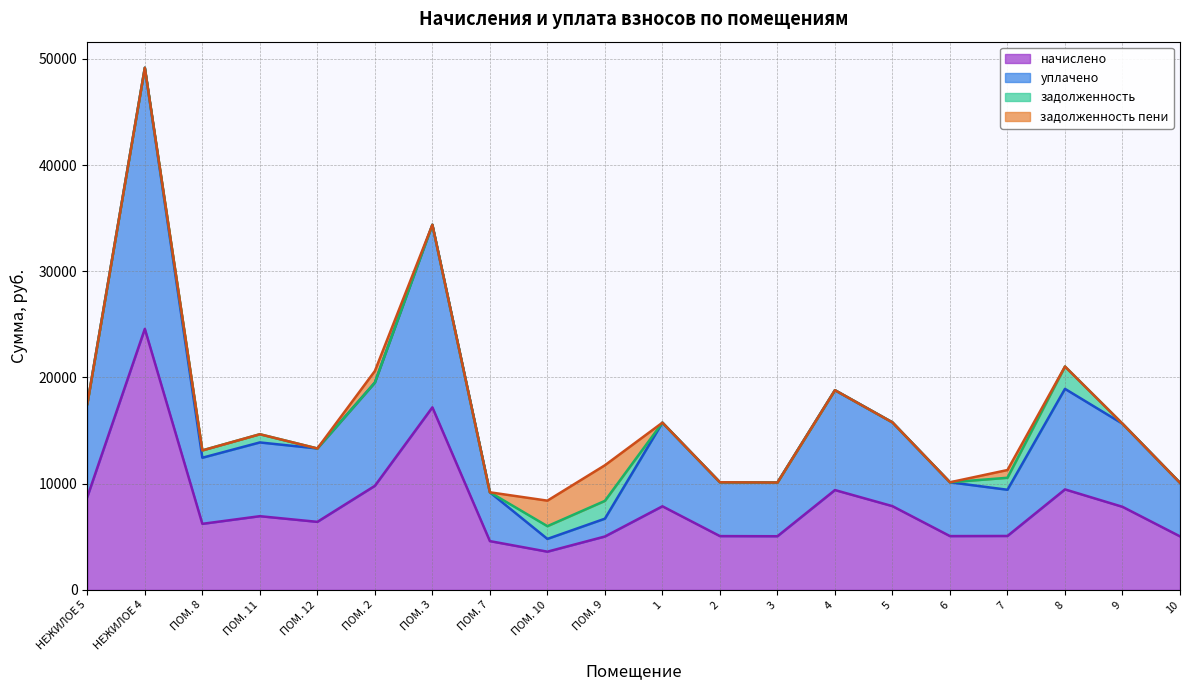

At which category is the sum across all series the highest?

НЕЖИЛОЕ 4